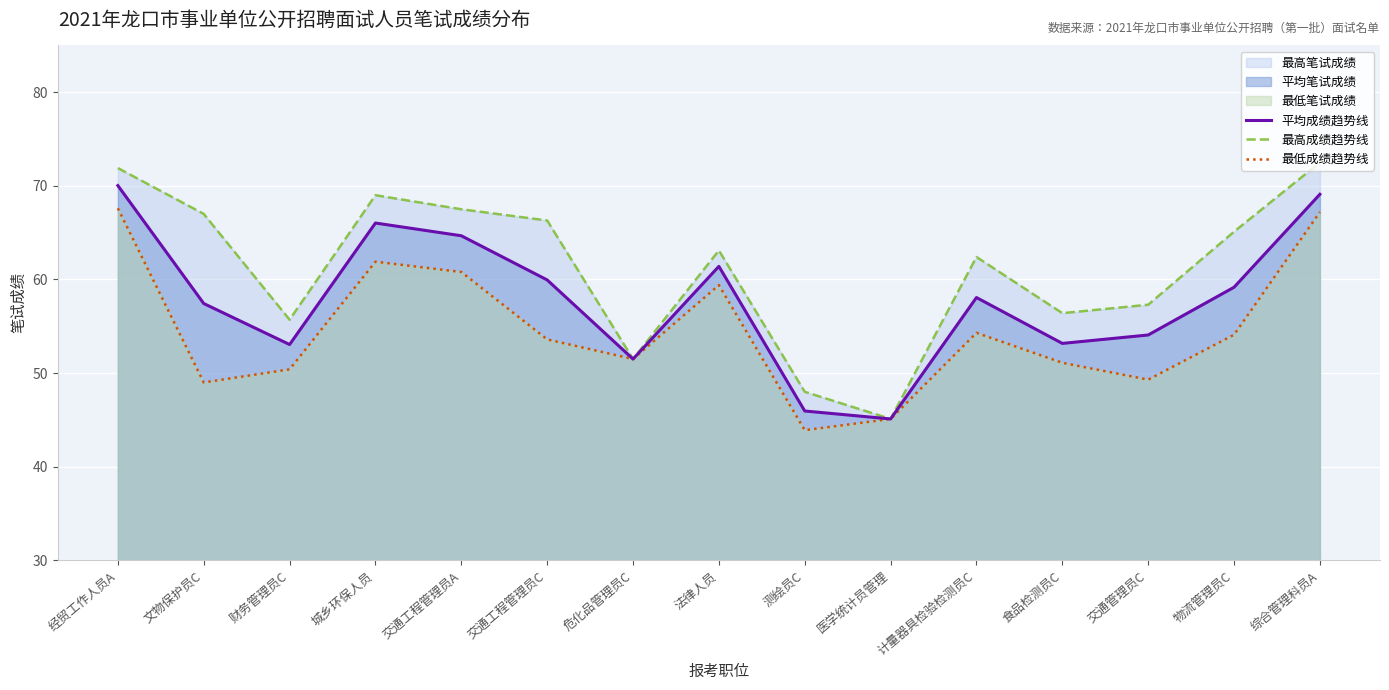

Reading left to right, transcribe all the data shown in this chart.

平均成绩趋势线: 经贸工作人员A=70.0	文物保护员C=57.4	财务管理员C=53.0	城乡环保人员=66.0	交通工程管理员A=64.7	交通工程管理员C=60.0	危化品管理员C=51.5	法律人员=61.4	测绘员C=46.0	医学统计员管理=45.1	计量器具检验检测员C=58.1	食品检测员C=53.2	交通管理员C=54.1	物流管理员C=59.2	综合管理科员A=69.1
最高成绩趋势线: 经贸工作人员A=71.9	文物保护员C=67.0	财务管理员C=55.7	城乡环保人员=69.0	交通工程管理员A=67.5	交通工程管理员C=66.3	危化品管理员C=51.5	法律人员=63.1	测绘员C=48.0	医学统计员管理=45.1	计量器具检验检测员C=62.4	食品检测员C=56.4	交通管理员C=57.3	物流管理员C=65.1	综合管理科员A=72.5
最低成绩趋势线: 经贸工作人员A=67.6	文物保护员C=49.0	财务管理员C=50.4	城乡环保人员=61.9	交通工程管理员A=60.8	交通工程管理员C=53.6	危化品管理员C=51.5	法律人员=59.4	测绘员C=43.9	医学统计员管理=45.1	计量器具检验检测员C=54.3	食品检测员C=51.1	交通管理员C=49.3	物流管理员C=54.1	综合管理科员A=67.2